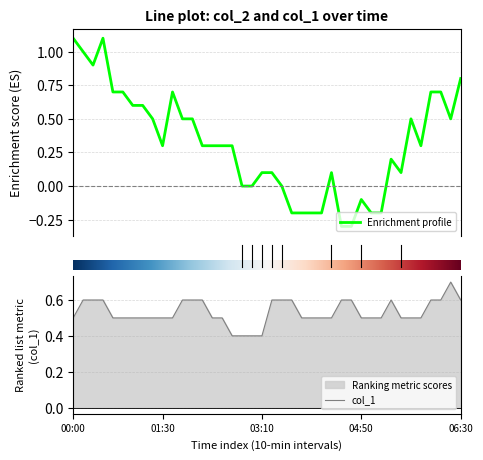

True or false: col_1 and col_2 cross at least once.

True